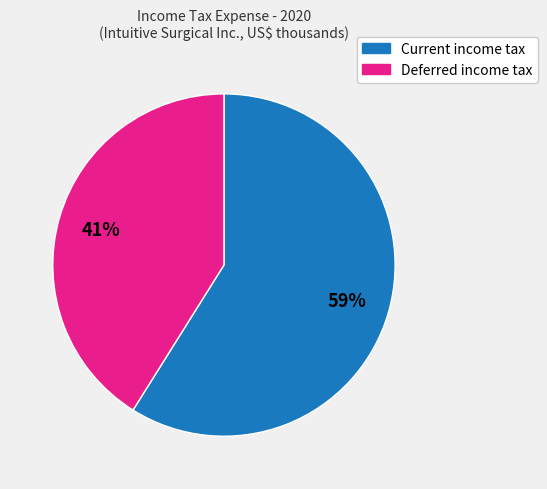

To the nearest percent, what is the difference between the largest and smallest slice percentages?

18%